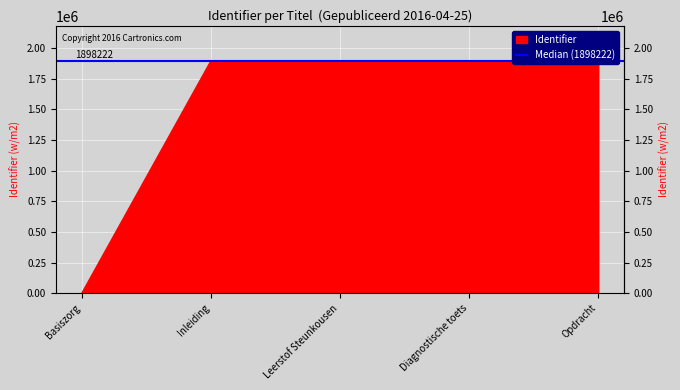

Which category has the highest value across all series?

Opdracht